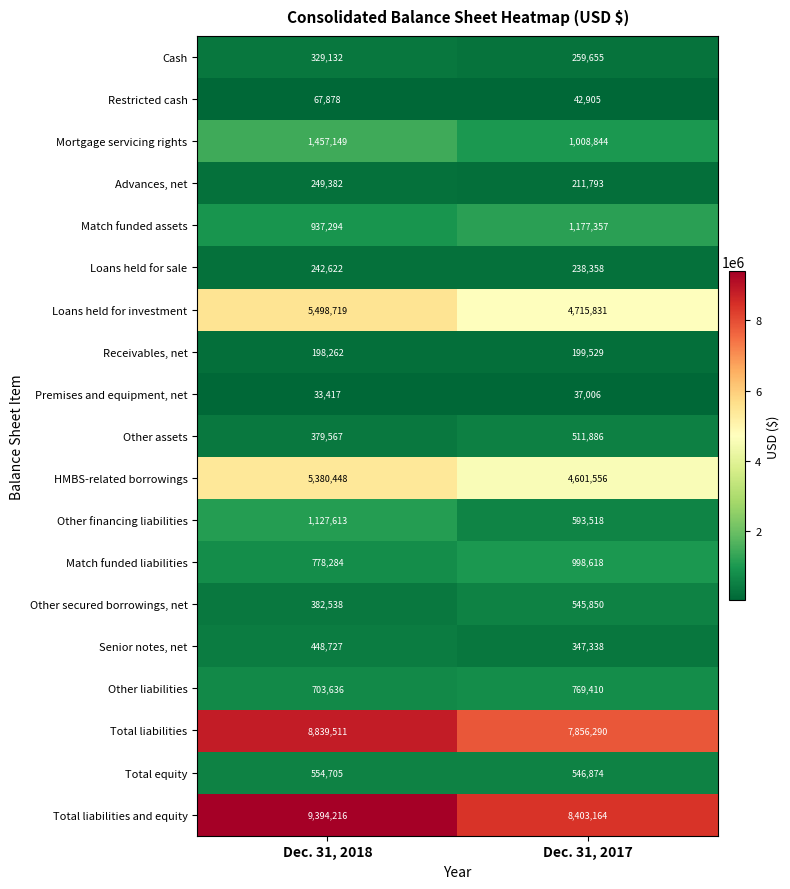

What is the average value of the Other secured borrowings, net series?

464194